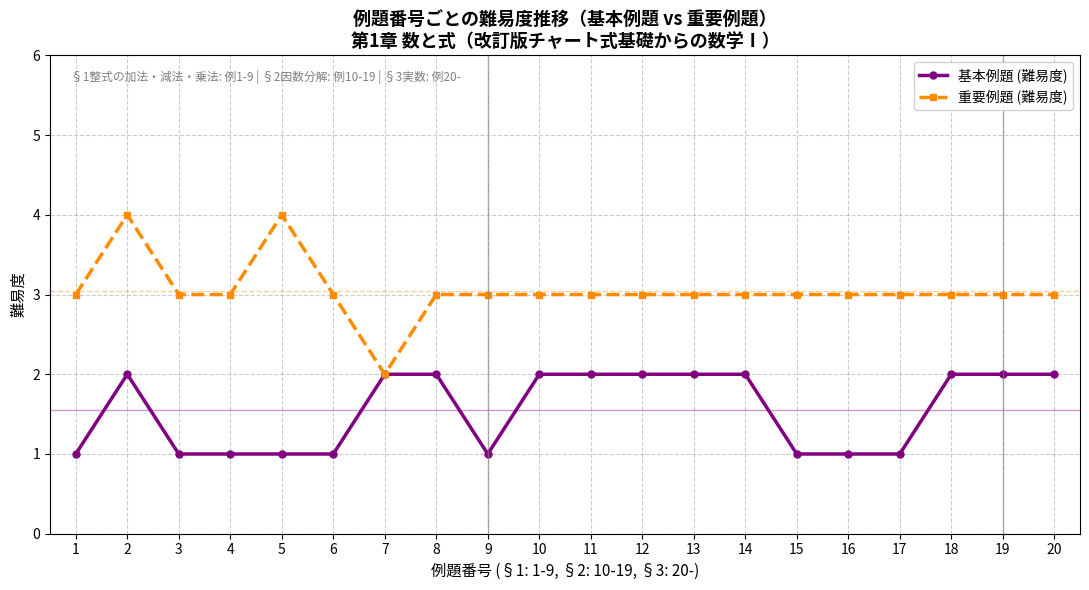

True or false: 基本例題 (難易度) has a value of 2 at 7.

True